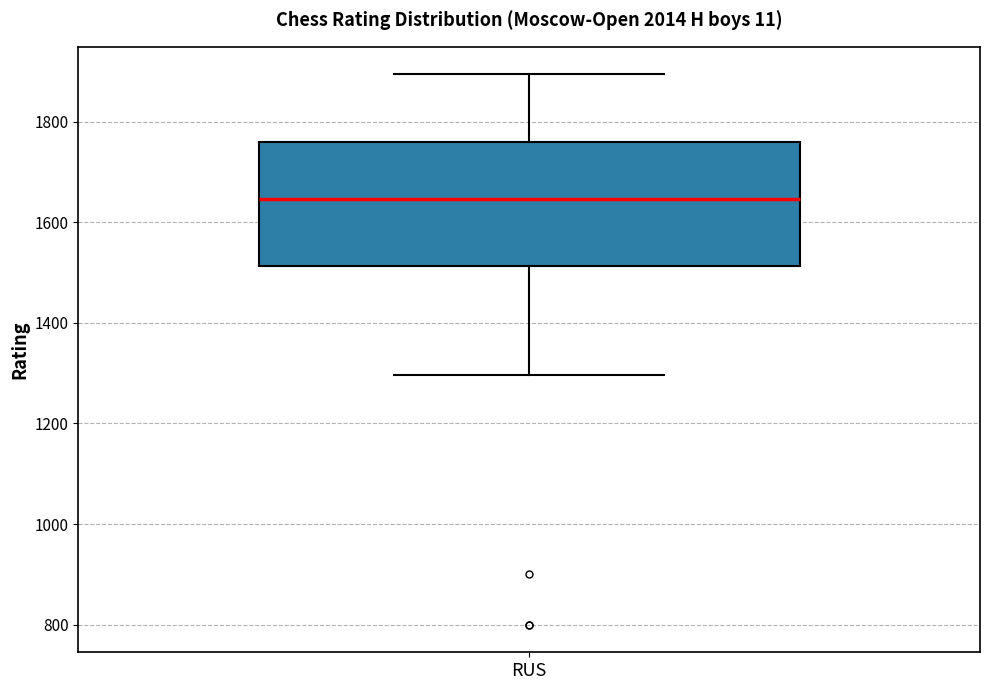

Read this box plot against the y-axis: the position of the median line, the range covered by the box, and the ends of both whiskers. The values are not printed on the chart, so give them approximately, as read against the axis.

median 1640, box 1520 to 1760, whiskers 1300 to 1900